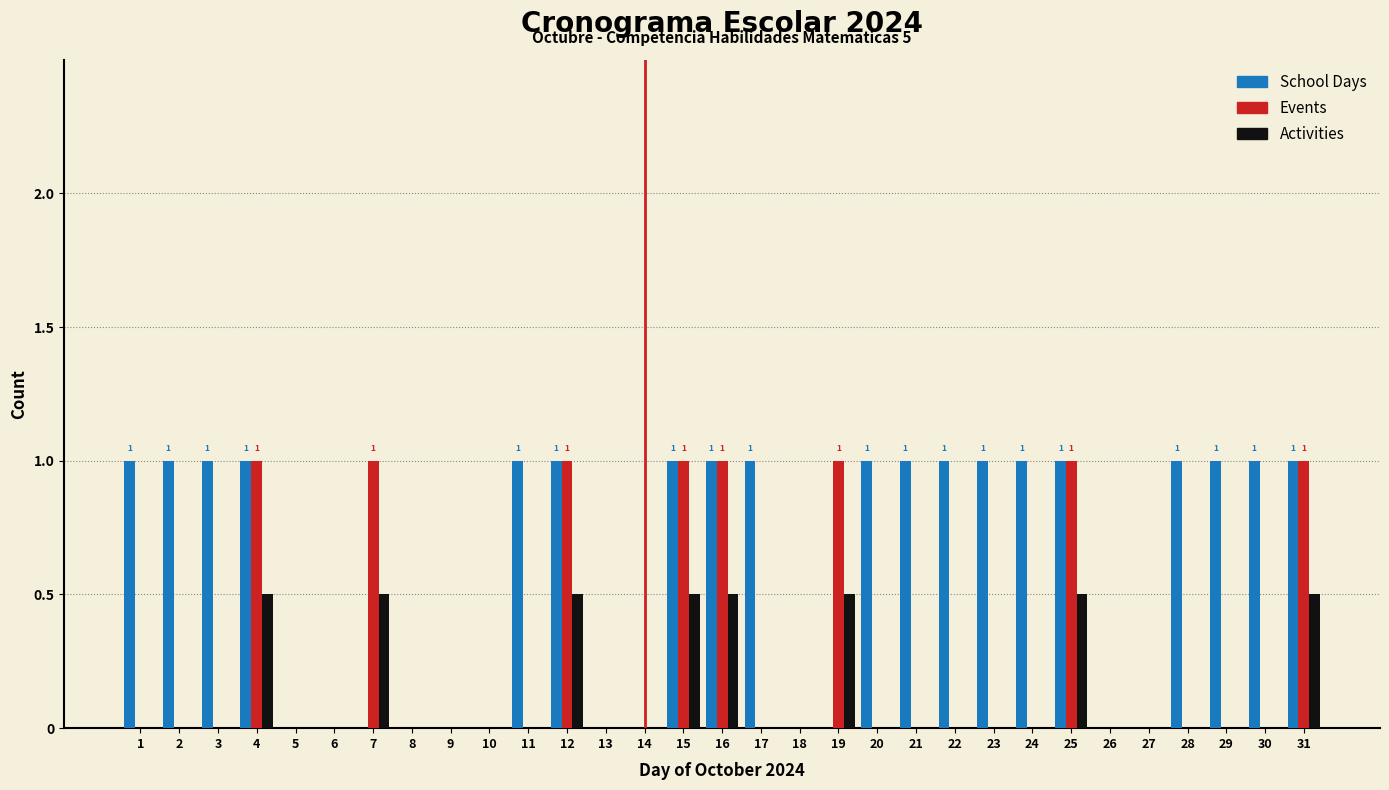

The value of Events at 2 is 0.0. True or false?

True